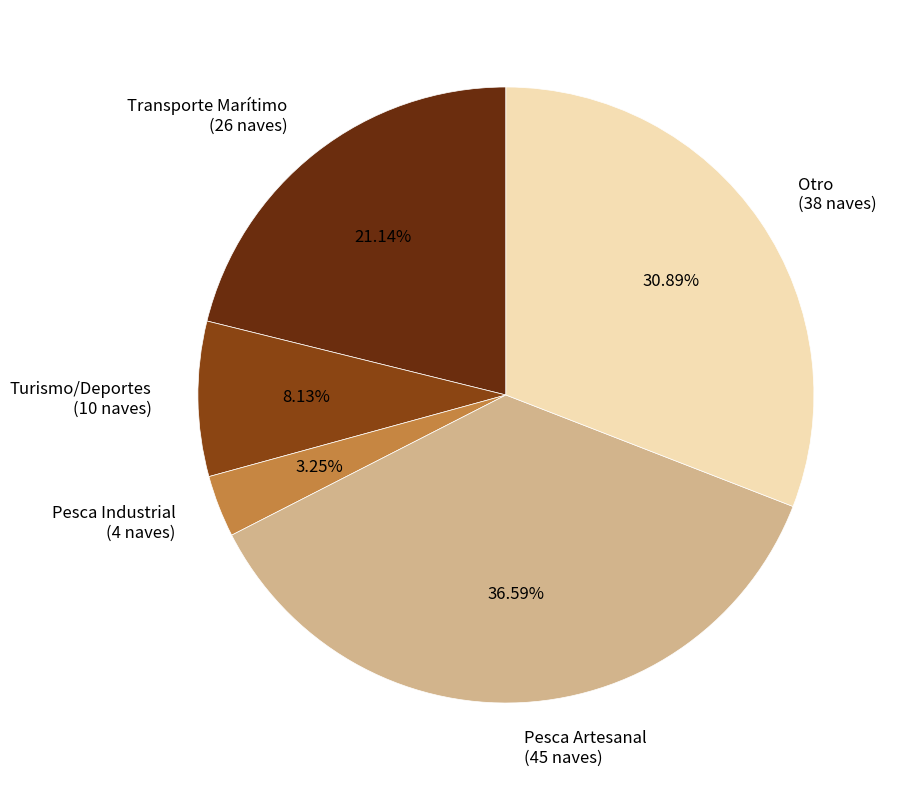

Rank the categories by value from lowest to highest.

Pesca Industrial, Turismo/Deportes, Transporte Marítimo, Otro, Pesca Artesanal